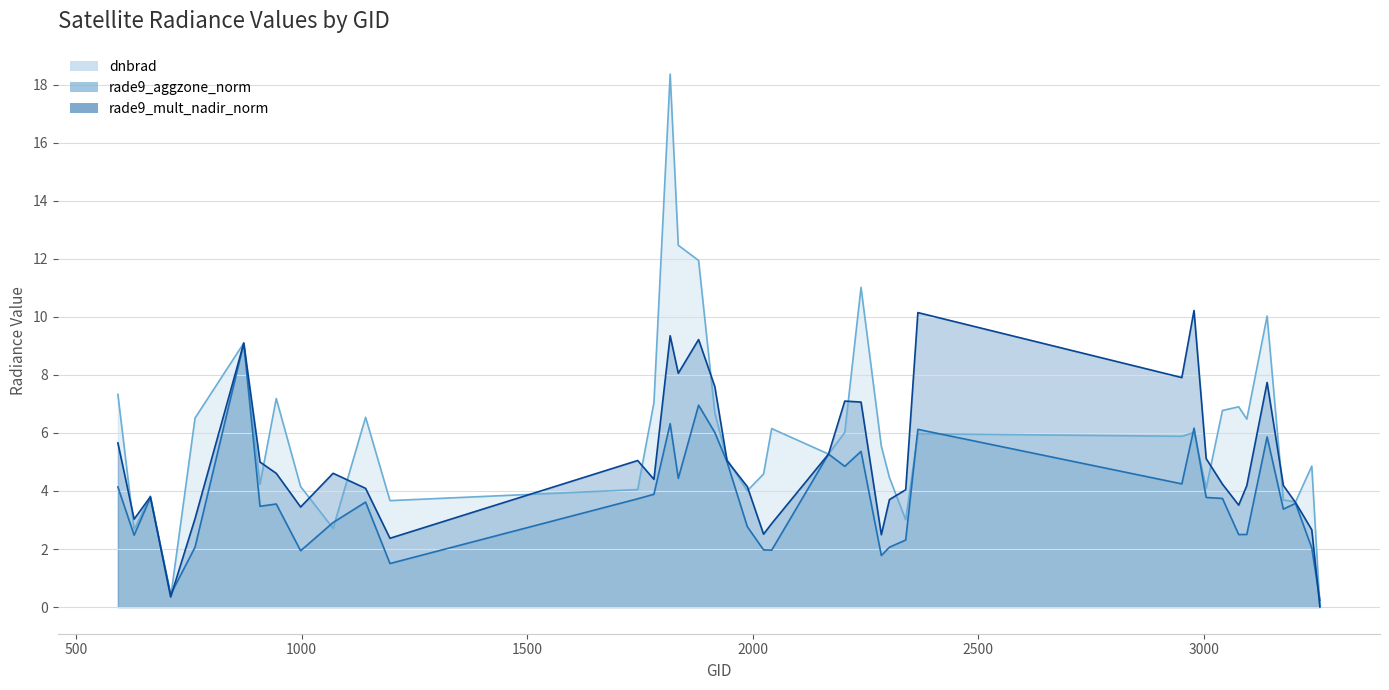

Reading left to right, what are all the values shown in this chart?

dnbrad: 7.3	2.7	3.8	0.3	6.5	9.1	4.2	7.2	4.2	2.7	6.5	3.7	4.0	7.0	18.4	12.5	11.9	6.7	5.1	4.0	4.6	6.1	5.3	6.0	11.0	5.5	4.5	3.0	6.0	5.9	6.0	4.1	6.8	6.9	6.5	10.0	3.7	3.6	4.9	0.0
rade9_aggzone_norm: 4.1	2.5	3.8	0.4	2.1	9.1	3.5	3.6	1.9	2.9	3.6	1.5	3.7	3.9	6.3	4.4	7.0	6.0	5.0	2.8	2.0	2.0	5.3	4.8	5.4	1.8	2.1	2.3	6.1	4.2	6.2	3.8	3.7	2.5	2.5	5.9	3.4	3.6	2.0	0.2
rade9_mult_nadir_norm: 5.7	3.0	3.8	0.4	3.0	9.1	5.0	4.6	3.4	4.6	4.1	2.4	5.0	4.4	9.3	8.1	9.2	7.6	5.0	4.1	2.5	2.9	5.3	7.1	7.1	2.5	3.7	4.0	10.1	7.9	10.2	5.1	4.2	3.5	4.2	7.7	4.2	3.6	2.7	0.0